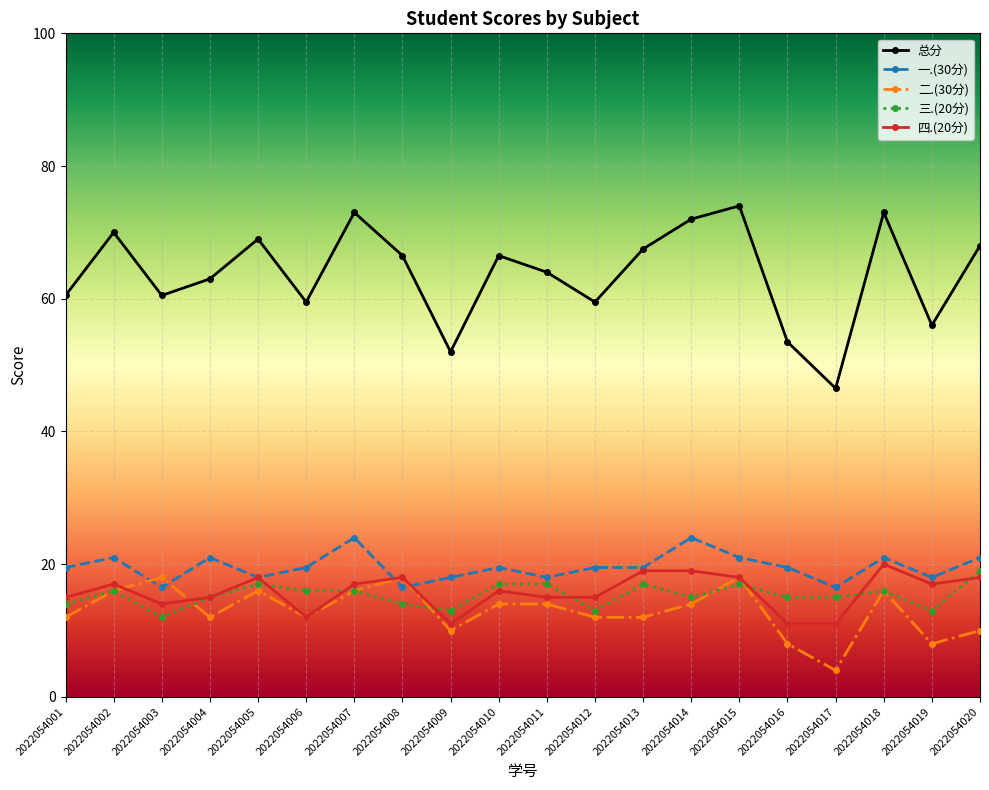

What is the average value of the 二.(30分) series?

13.0